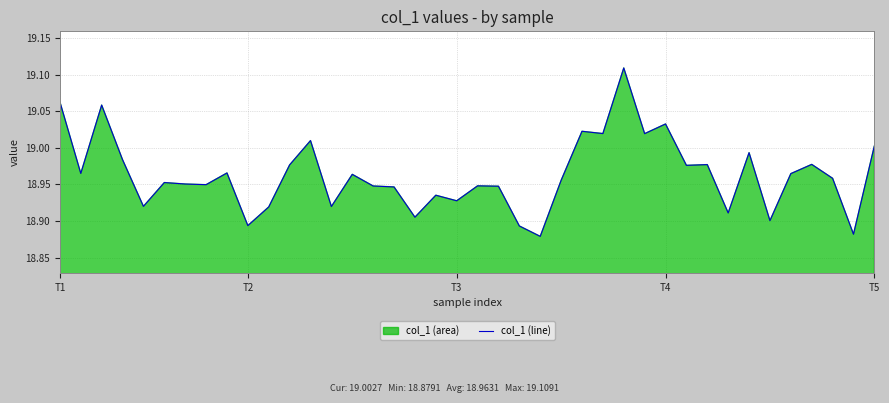

How many points are lower than both their immediate neighbors (excluding endpoints)?

14